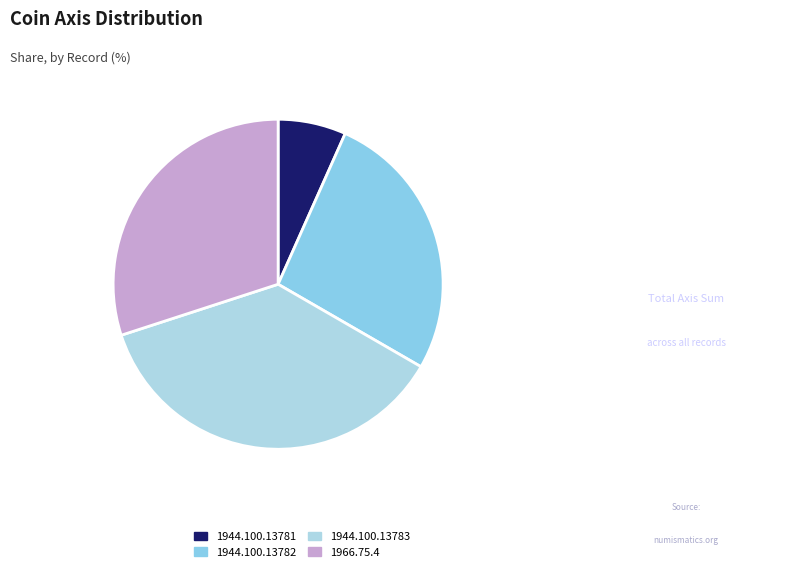

What is the total percentage of 1944.100.13782 and 1944.100.13781?

33.3%